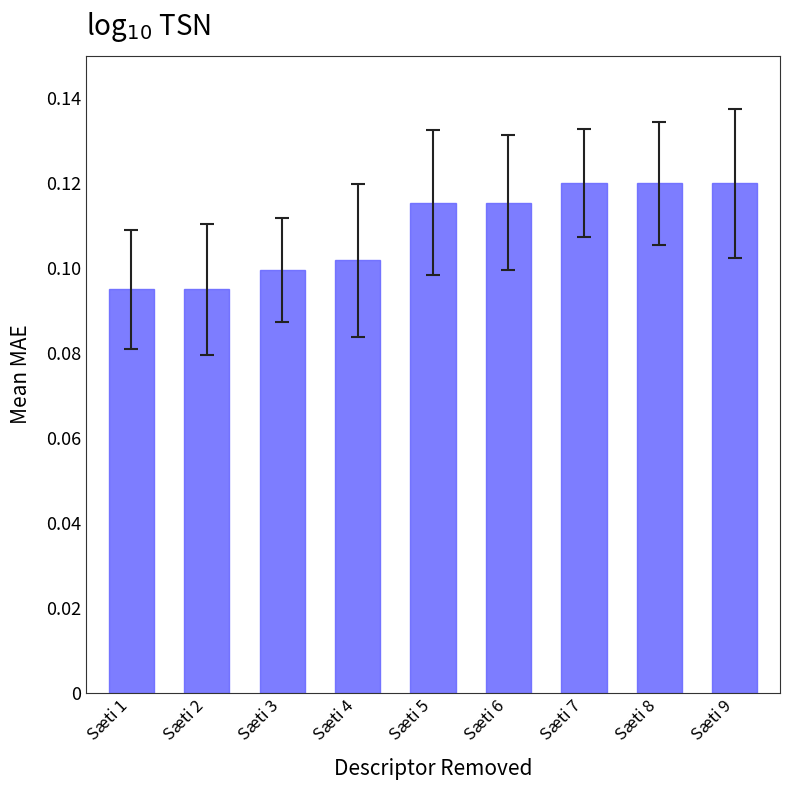

Count the number of categories in the chart.

9